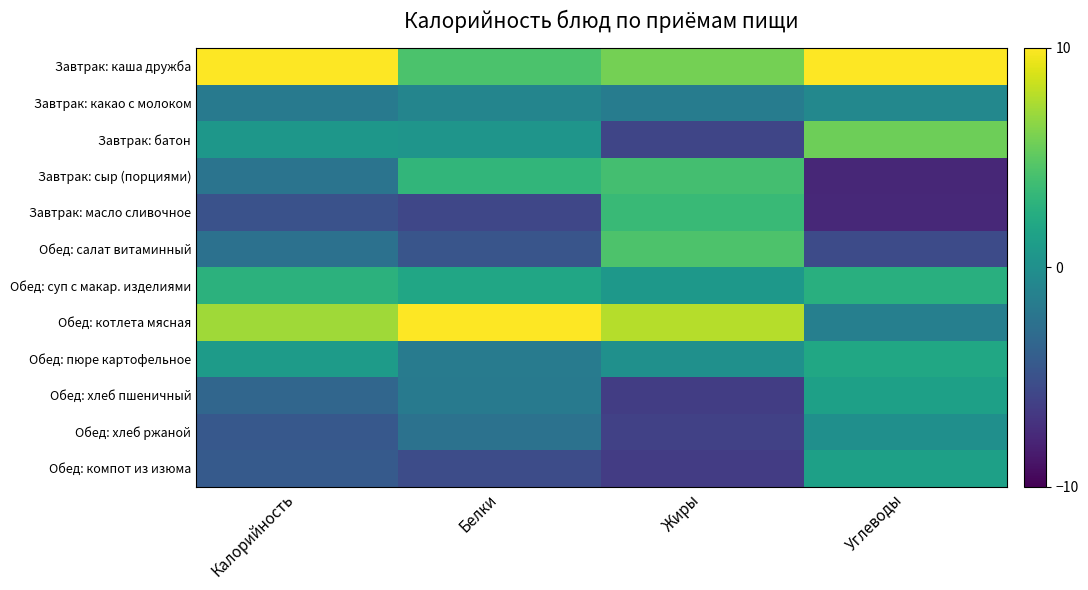

Count the number of data series in this chart.

12